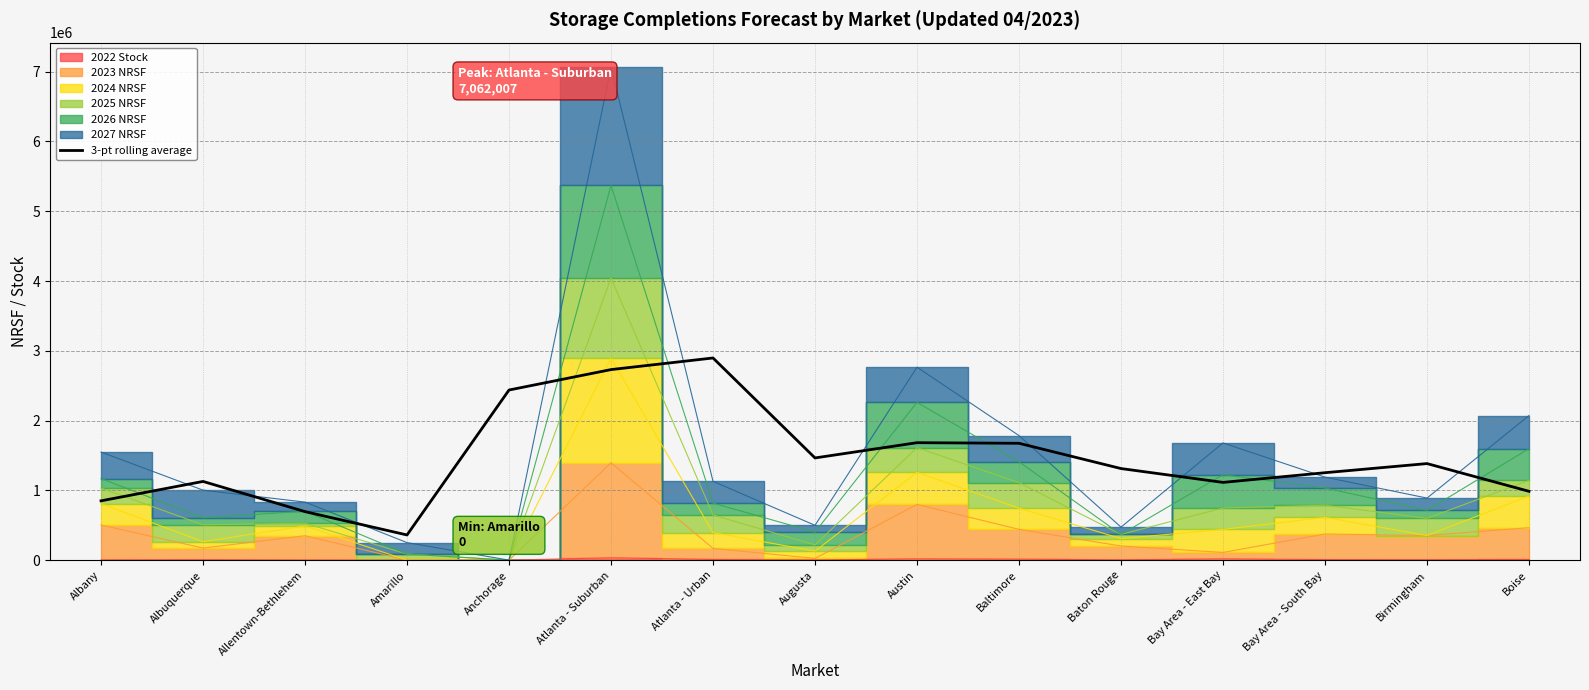

List the labels in order of value, largest first.

Atlanta - Urban, Atlanta - Suburban, Anchorage, Austin, Baltimore, Augusta, Birmingham, Baton Rouge, Bay Area - South Bay, Albuquerque, Bay Area - East Bay, Boise, Albany, Allentown-Bethlehem, Amarillo